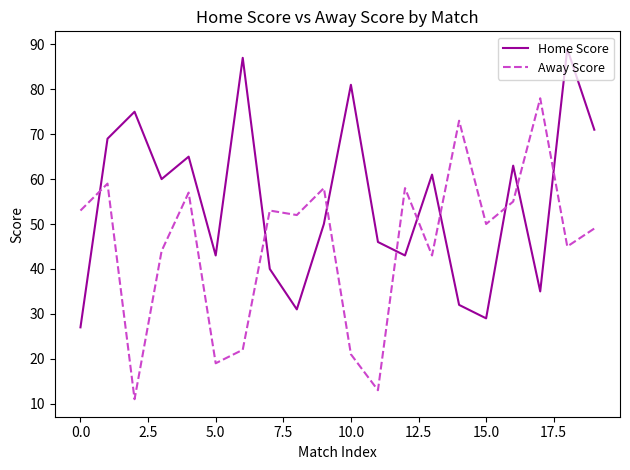

Does the chart display data point markers on the line(s)?

No